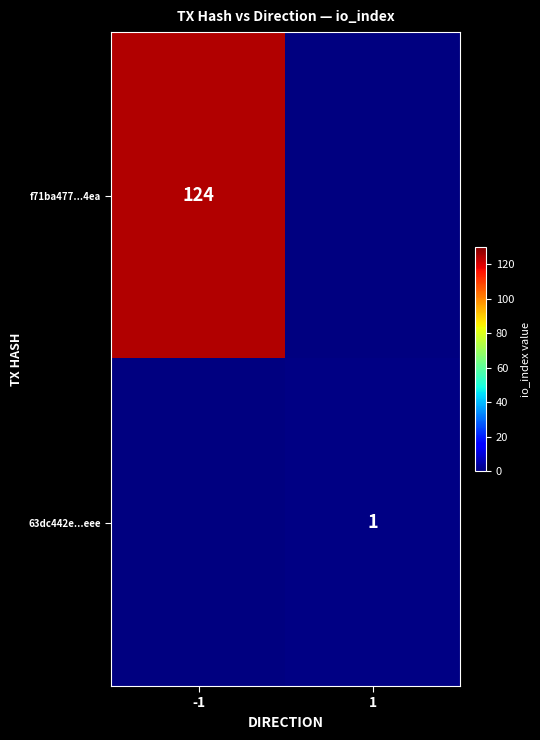

At which category is the sum across all series the highest?

-1